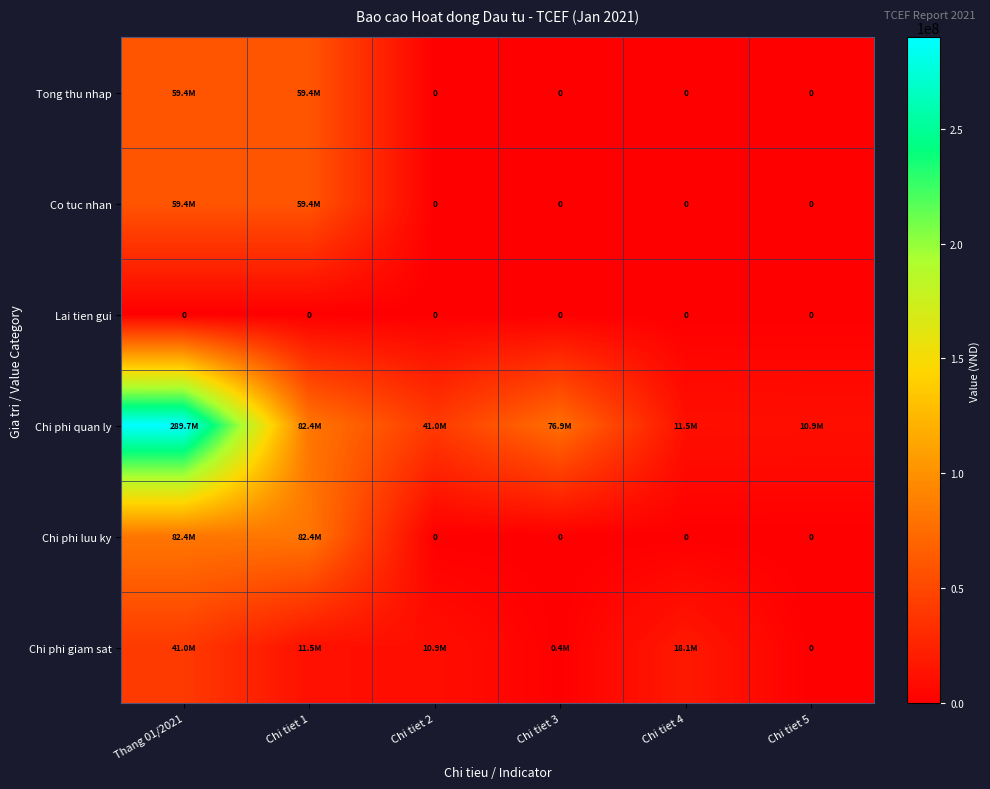

True or false: Chi phi luu ky has a value of 0 at Chi tiet 4.

True